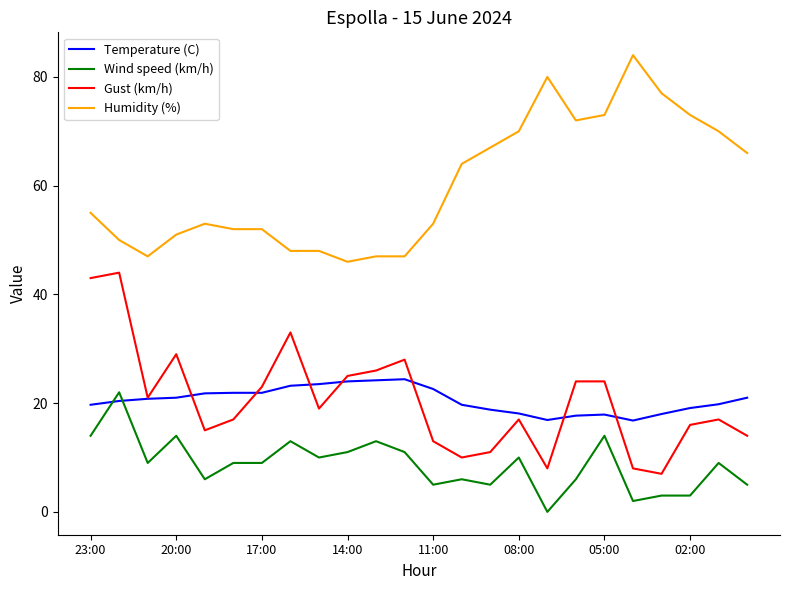

True or false: Gust (km/h) and Wind speed (km/h) intersect in this chart.

False